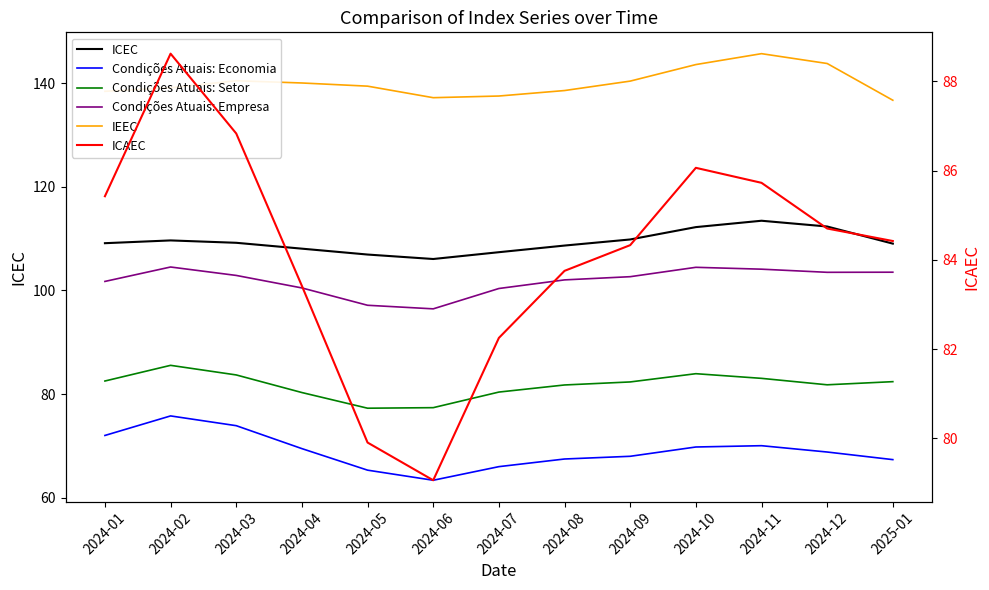

At how many categories does at least one series exceed 87?

13